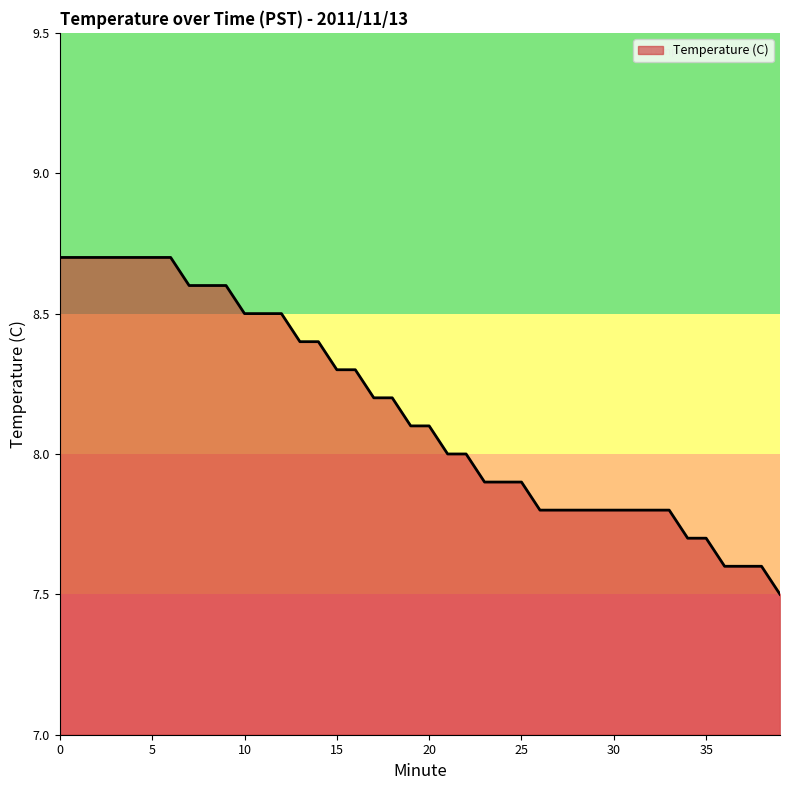

What is the difference between the maximum and minimum values?

1.2